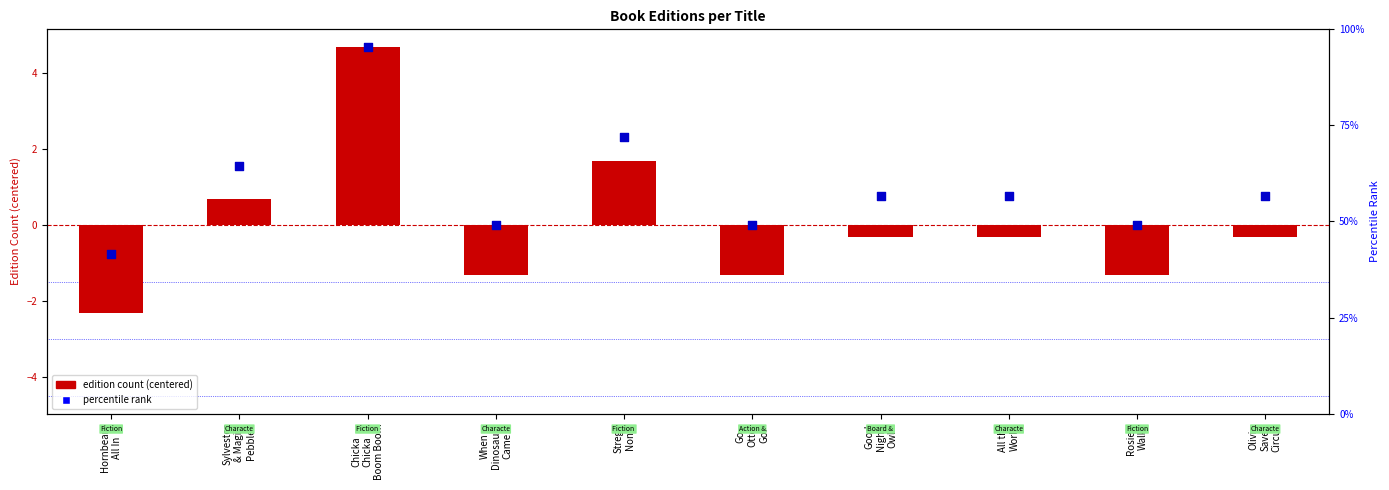

What are all the series names shown in the legend?

edition count (centered), percentile rank